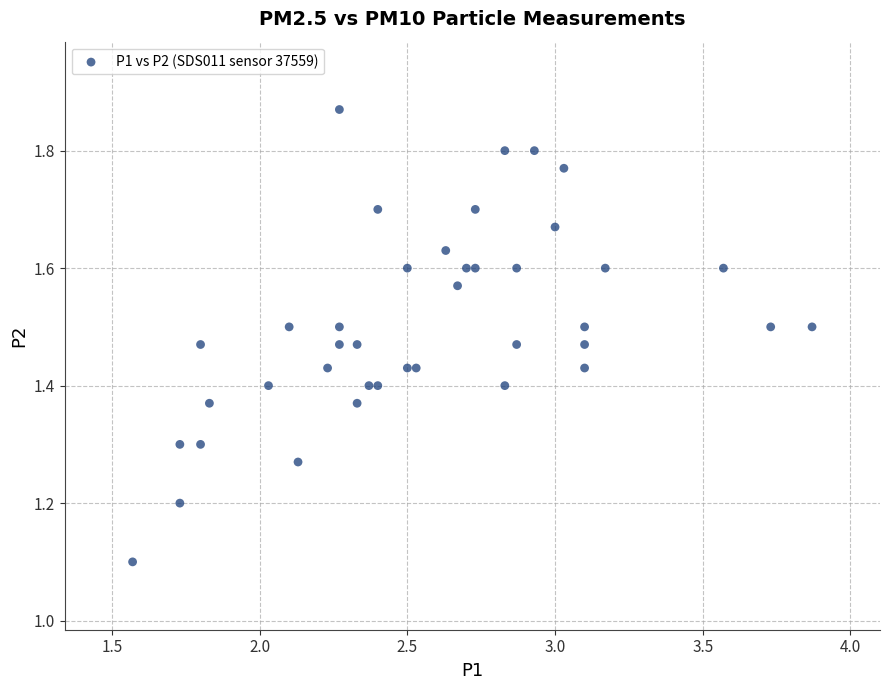

What is the range of X values (max minus min)?

2.3